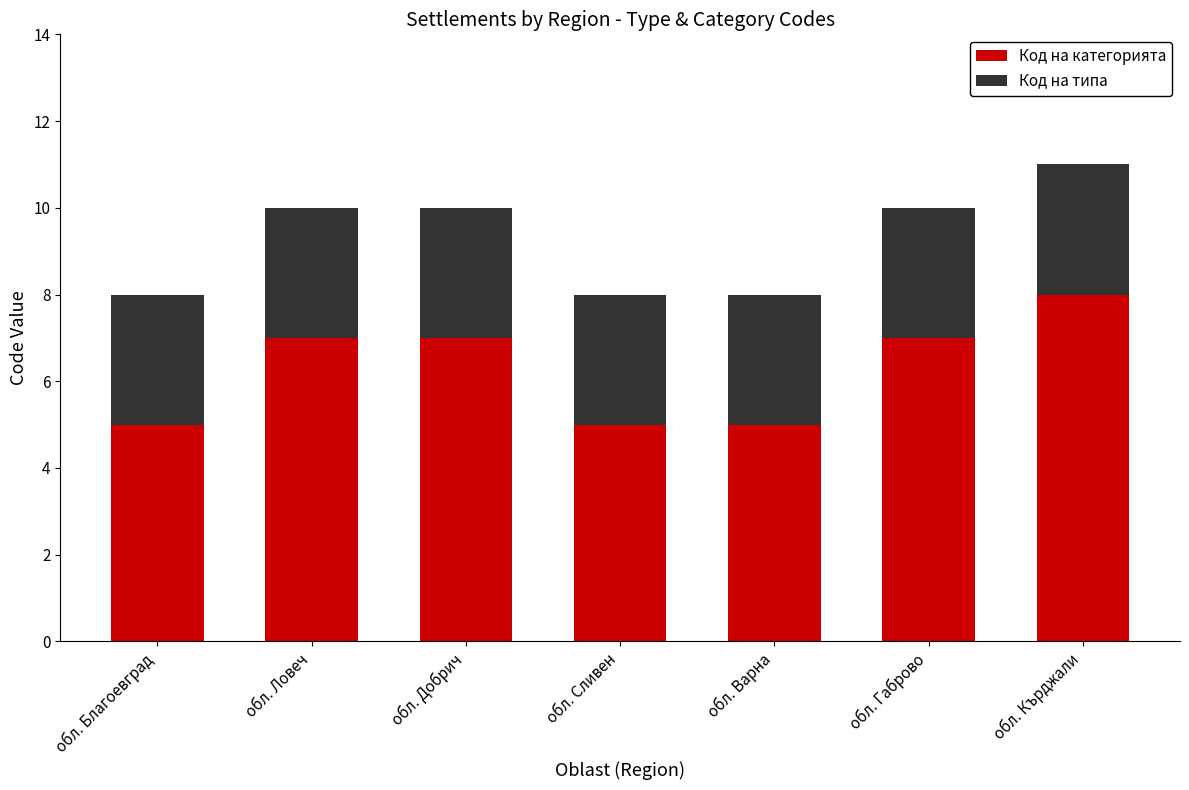

Reading left to right, transcribe the values for Код на категорията.

5	7	7	5	5	7	8